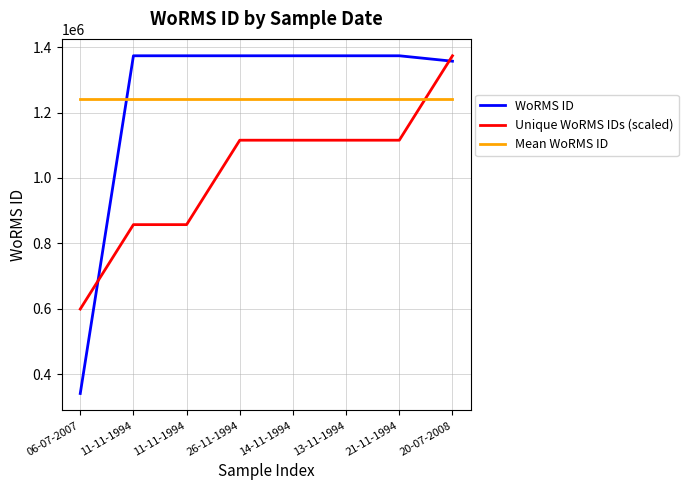

What is the greatest value displayed?

1373545